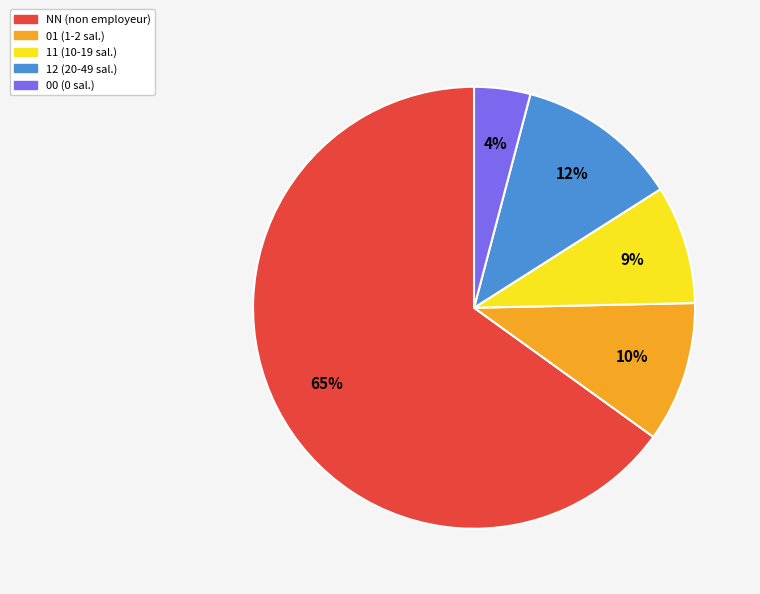

Which has a higher value, NN (non employeur) or 12 (20-49 sal.)?

NN (non employeur)